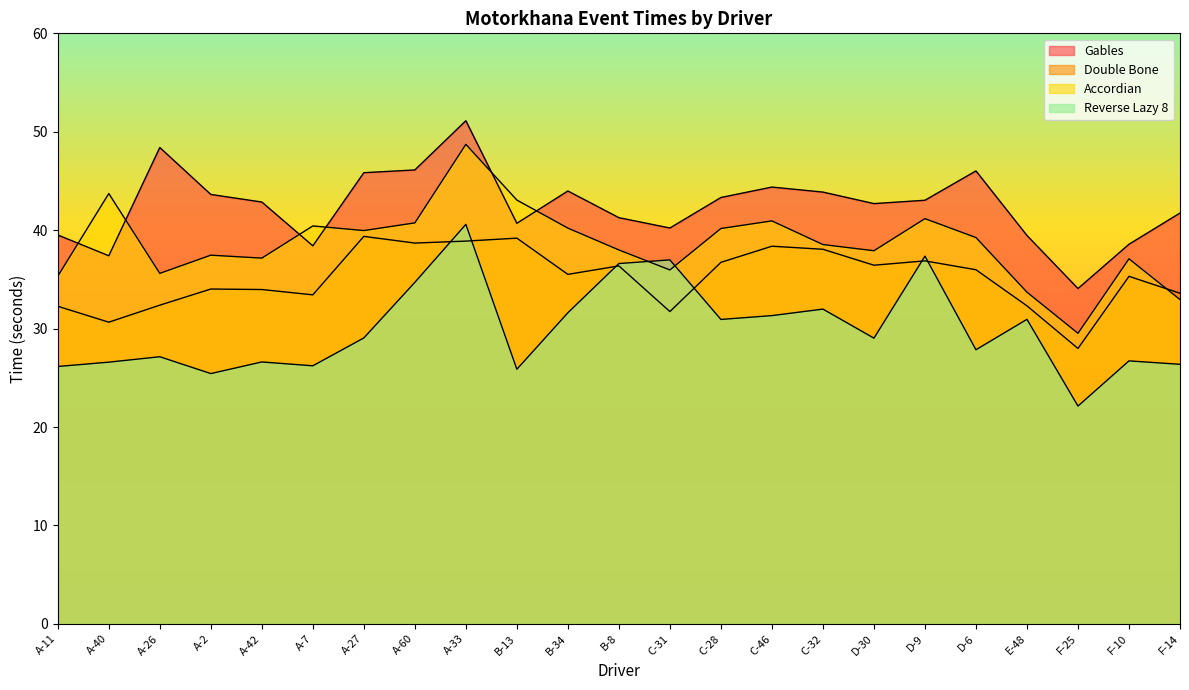

Reading right to left, list all the values displayed in this chart.

Gables: F-14=41.7	F-10=38.6	F-25=34.1	E-48=39.5	D-6=46.0	D-9=43.0	D-30=42.7	C-32=43.9	C-46=44.4	C-28=43.3	C-31=40.2	B-8=41.3	B-34=44.0	B-13=40.7	A-33=51.1	A-60=46.1	A-27=45.8	A-7=38.4	A-42=42.9	A-2=43.6	A-26=48.4	A-40=37.4	A-11=39.5
Double Bone: F-14=33.6	F-10=35.3	F-25=28.0	E-48=32.3	D-6=36.0	D-9=36.9	D-30=36.4	C-32=38.1	C-46=38.4	C-28=36.7	C-31=31.7	B-8=36.4	B-34=35.5	B-13=39.2	A-33=38.9	A-60=38.7	A-27=39.4	A-7=33.4	A-42=34.0	A-2=34.0	A-26=32.4	A-40=30.6	A-11=32.3
Accordian: F-14=33.0	F-10=37.1	F-25=29.5	E-48=33.7	D-6=39.2	D-9=41.2	D-30=37.9	C-32=38.5	C-46=40.9	C-28=40.2	C-31=36.0	B-8=38.0	B-34=40.2	B-13=43.1	A-33=48.7	A-60=40.7	A-27=40.0	A-7=40.4	A-42=37.2	A-2=37.5	A-26=35.6	A-40=43.7	A-11=35.3
Reverse Lazy 8: F-14=26.4	F-10=26.7	F-25=22.1	E-48=30.9	D-6=27.9	D-9=37.4	D-30=29.0	C-32=32.0	C-46=31.3	C-28=30.9	C-31=37.0	B-8=36.6	B-34=31.6	B-13=25.9	A-33=40.6	A-60=34.7	A-27=29.1	A-7=26.2	A-42=26.6	A-2=25.4	A-26=27.1	A-40=26.6	A-11=26.1